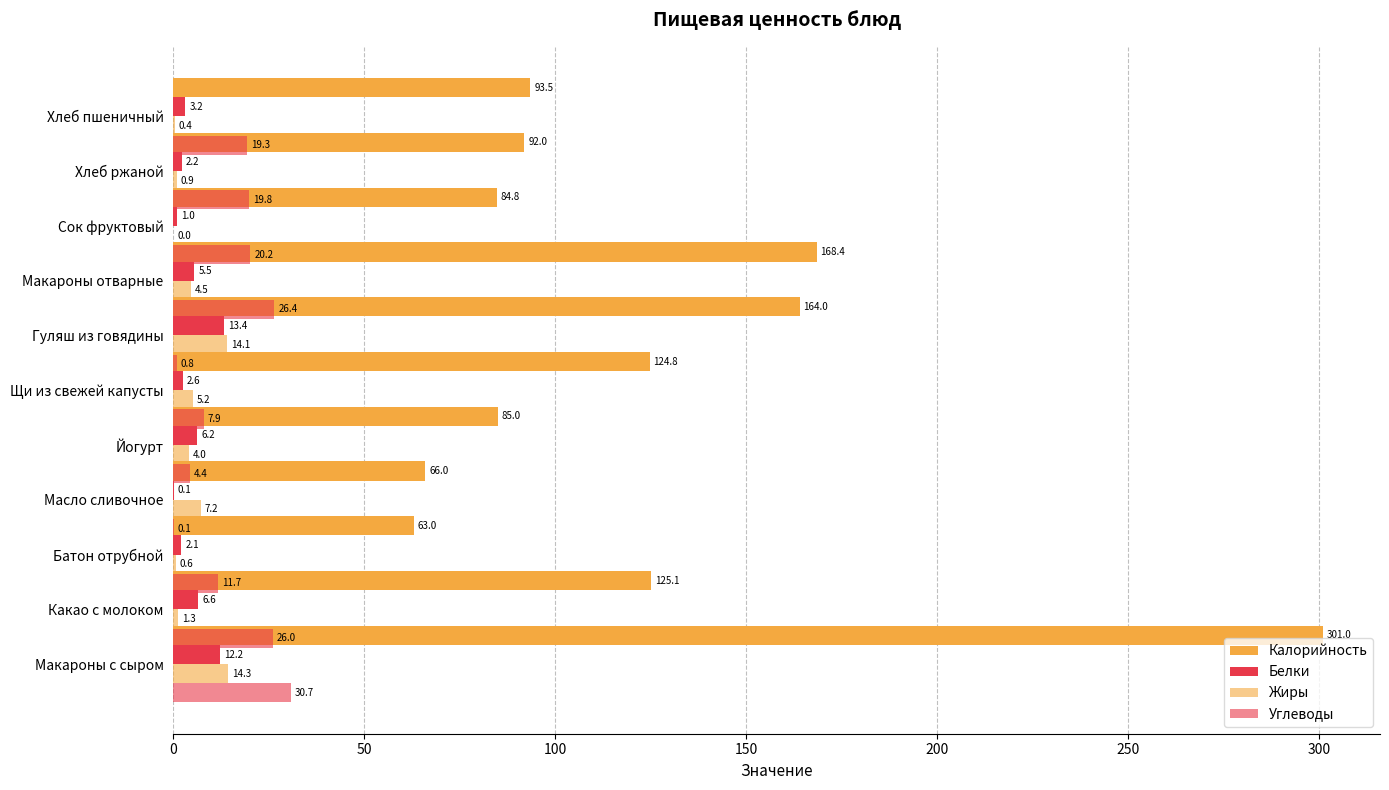

What is the maximum value shown in the chart?

301.0